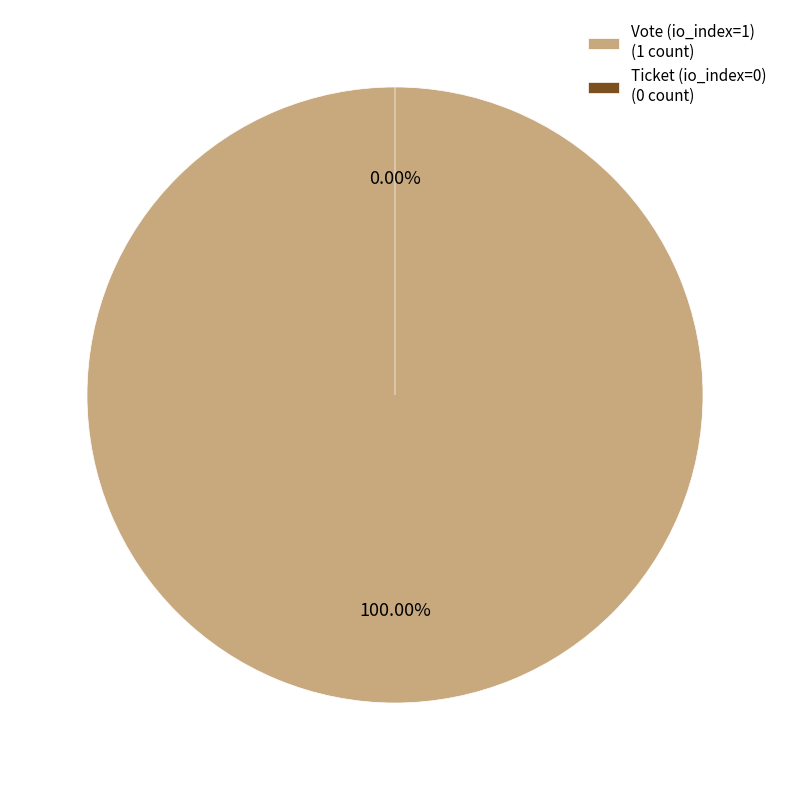

Which category has the smallest portion of the pie?

Ticket (io_index=0)